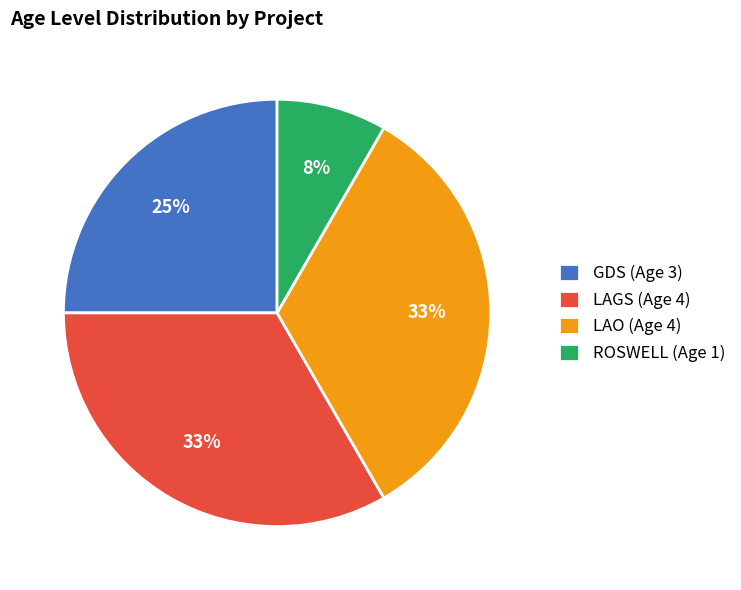

To the nearest percent, what is the difference between the largest and smallest slice percentages?

25%